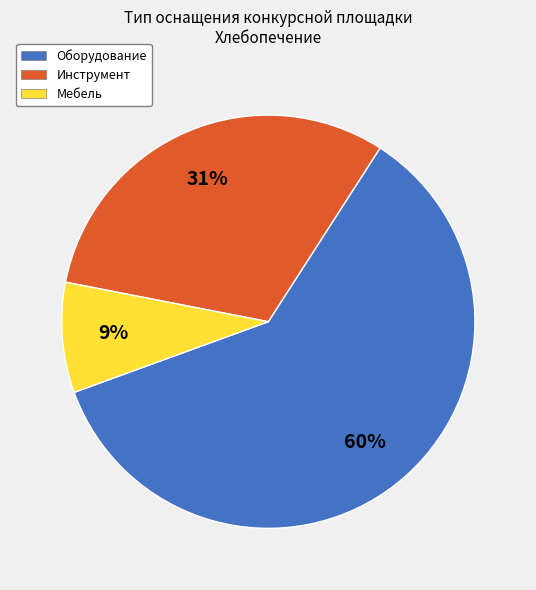

To the nearest percent, what percentage of the pie is Инструмент?

31%